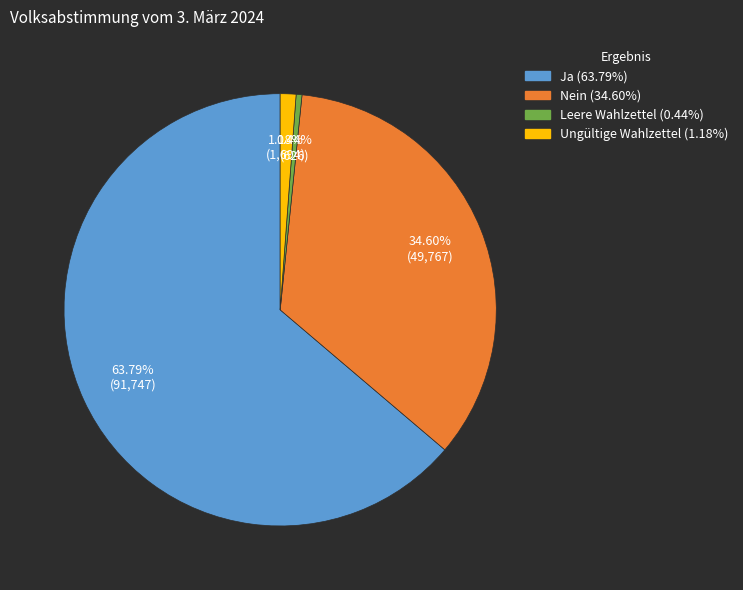

Is there a majority slice in this chart?

Yes